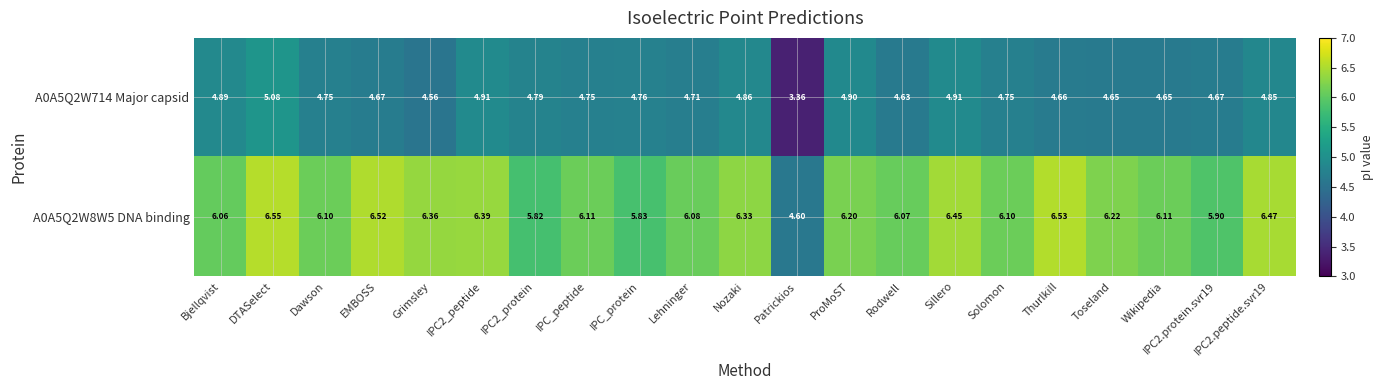

At which category is the sum across all series the highest?

DTASelect